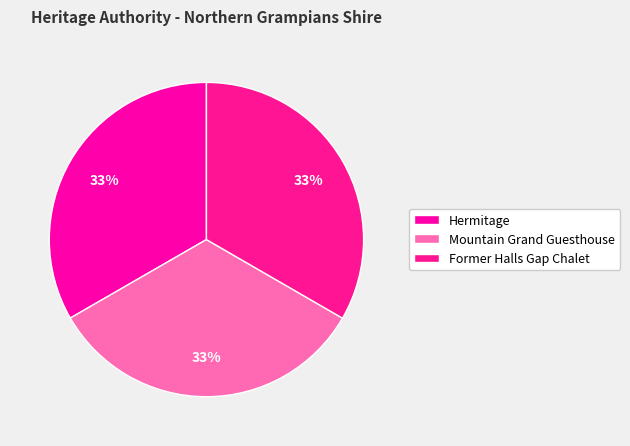

How many slices are in this pie chart?

3